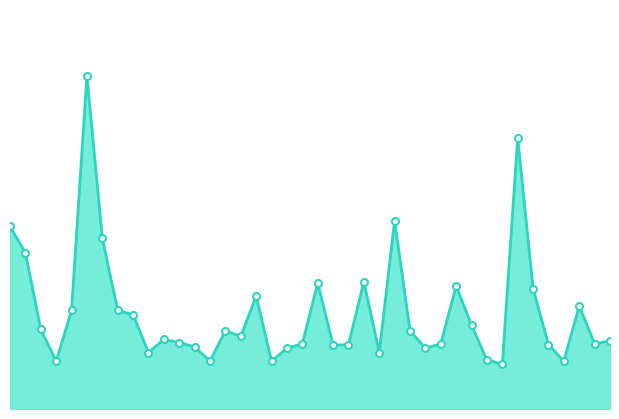

List the labels in order of value, largest first.

00:13, 01:21, 01:02, 00:01, 00:16, 00:03, 00:57, 00:50, 01:12, 01:24, 00:40, 01:31, 00:11, 00:18, 00:21, 01:14, 00:06, 00:35, 01:04, 00:38, 00:25, 01:36, 00:28, 00:47, 01:09, 01:34, 00:55, 01:26, 00:52, 00:30, 00:45, 01:07, 00:23, 01:00, 01:17, 00:08, 00:33, 00:43, 01:29, 01:19